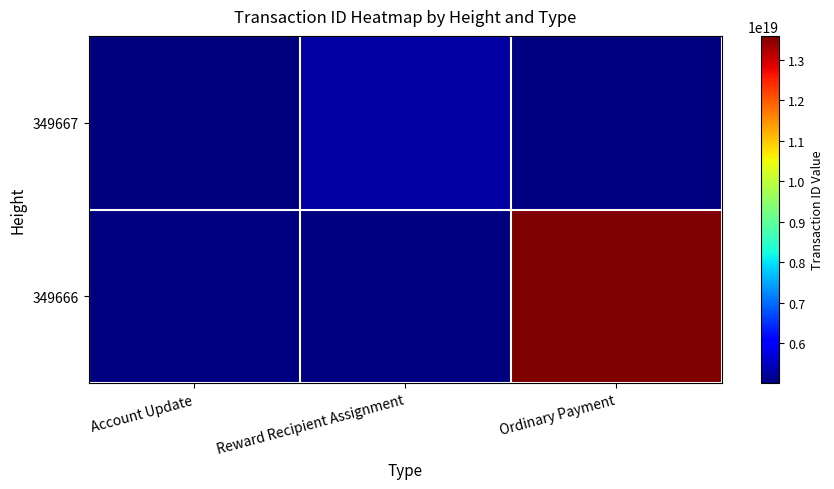

What is the maximum value shown in the chart?

13595639522380568576.0